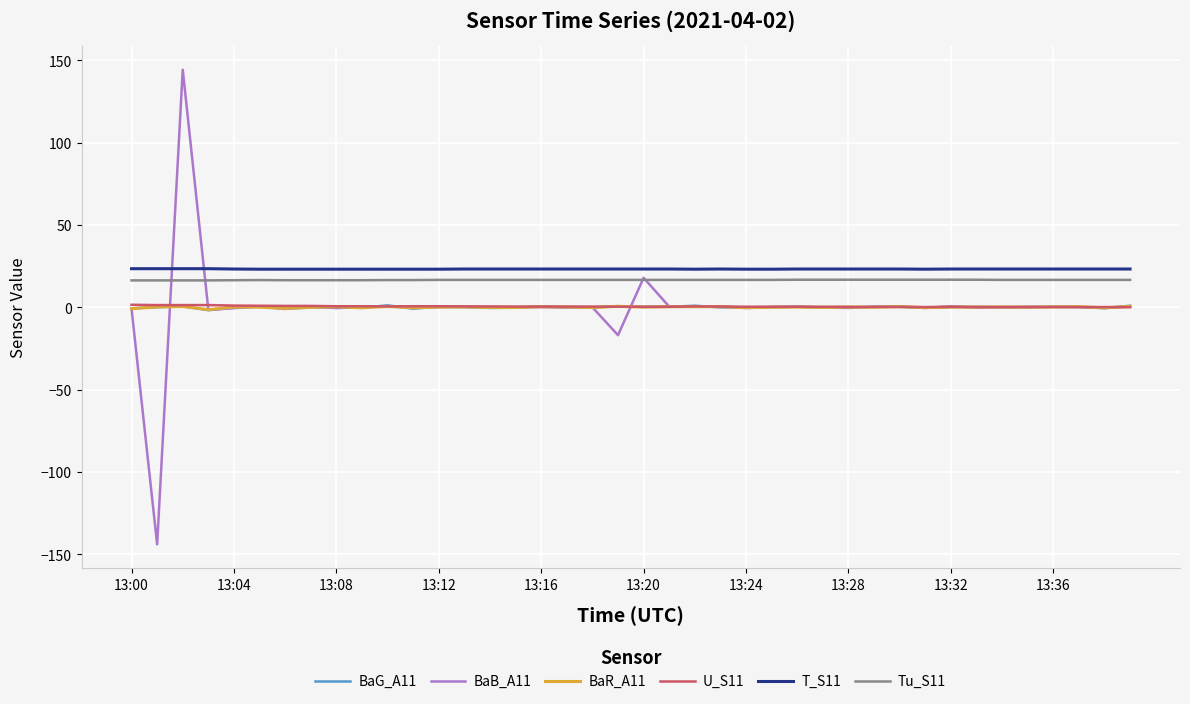

True or false: Tu_S11 and BaG_A11 cross at least once.

False